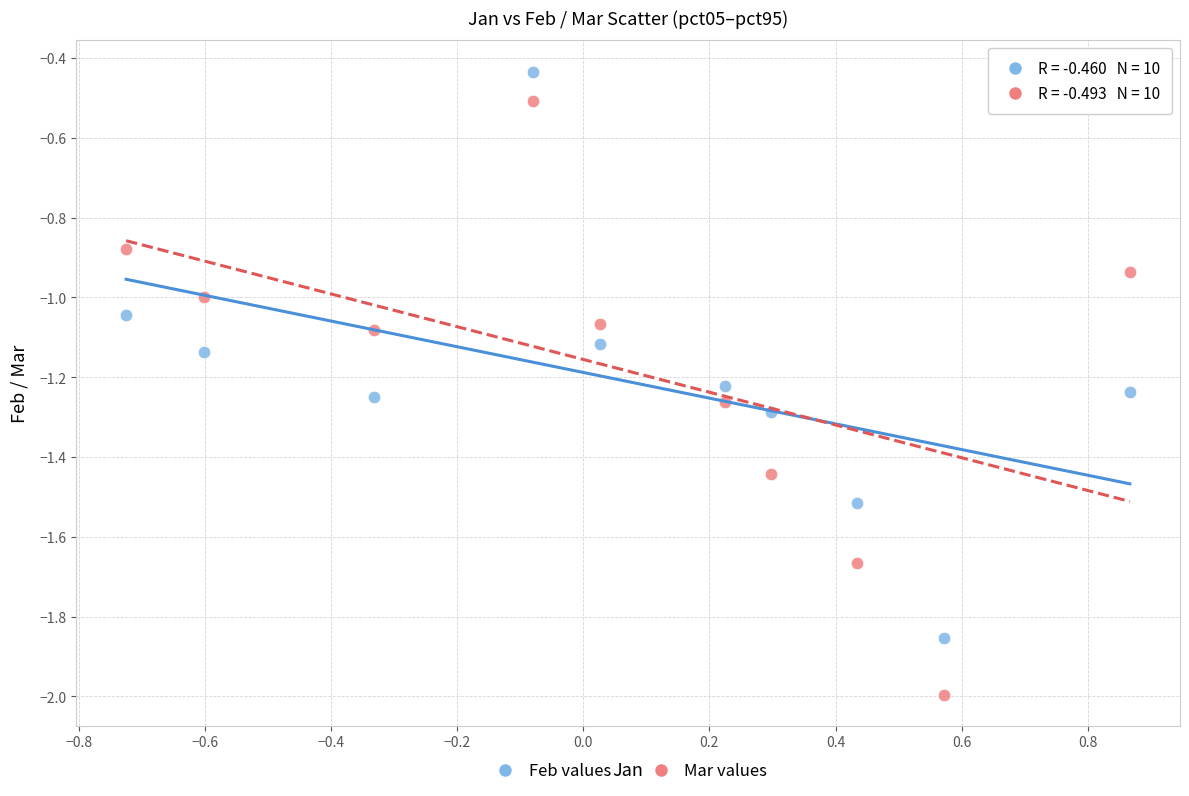

Which series reaches the minimum Y coordinate?

Mar values